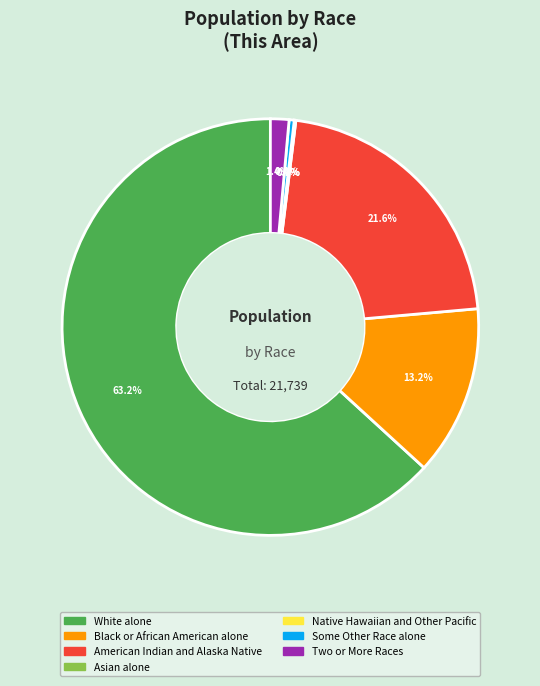

What percentage do American Indian and Alaska Native and Some Other Race alone together represent?

22.0%